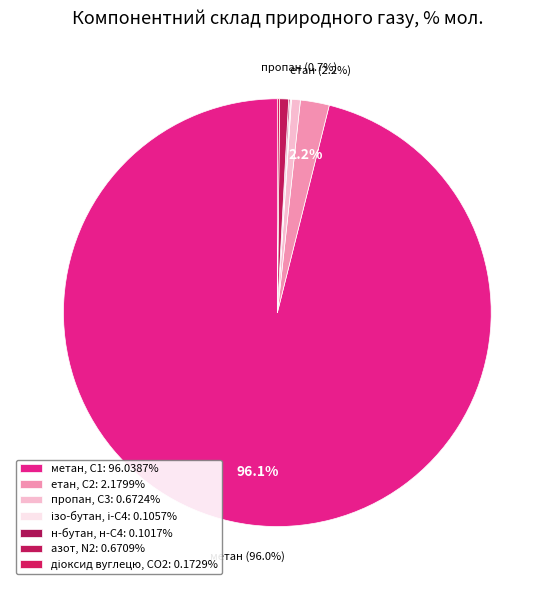

To the nearest percent, what portion does пропан, С3 represent?

1%